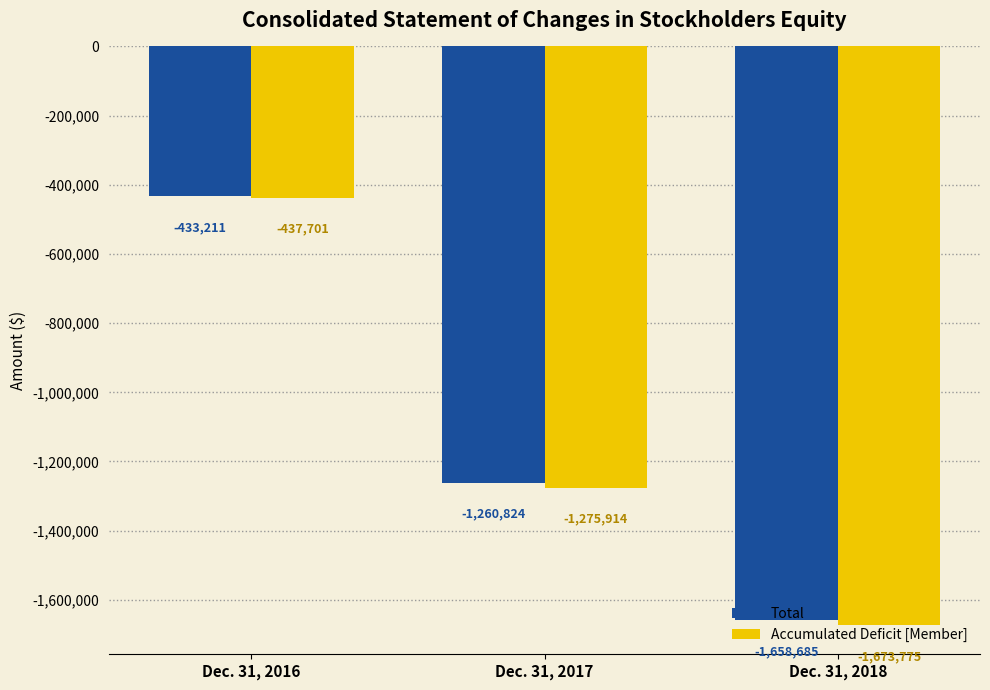

Which series changed the most between Dec. 31, 2016 and Dec. 31, 2018?

Accumulated Deficit [Member]